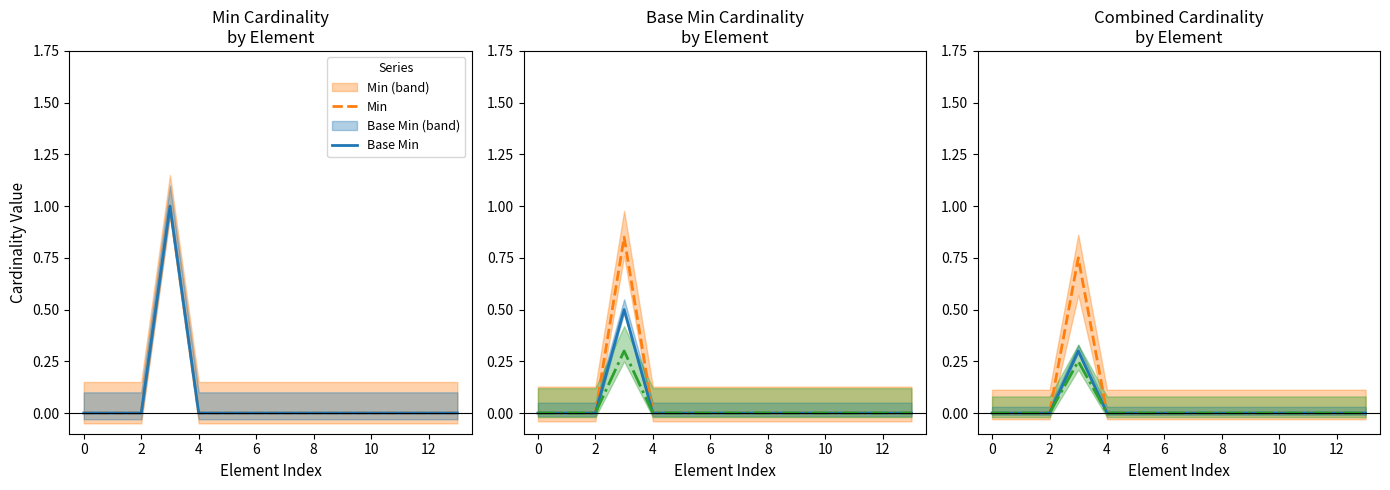

What is the label of the 2nd point from the right?

12